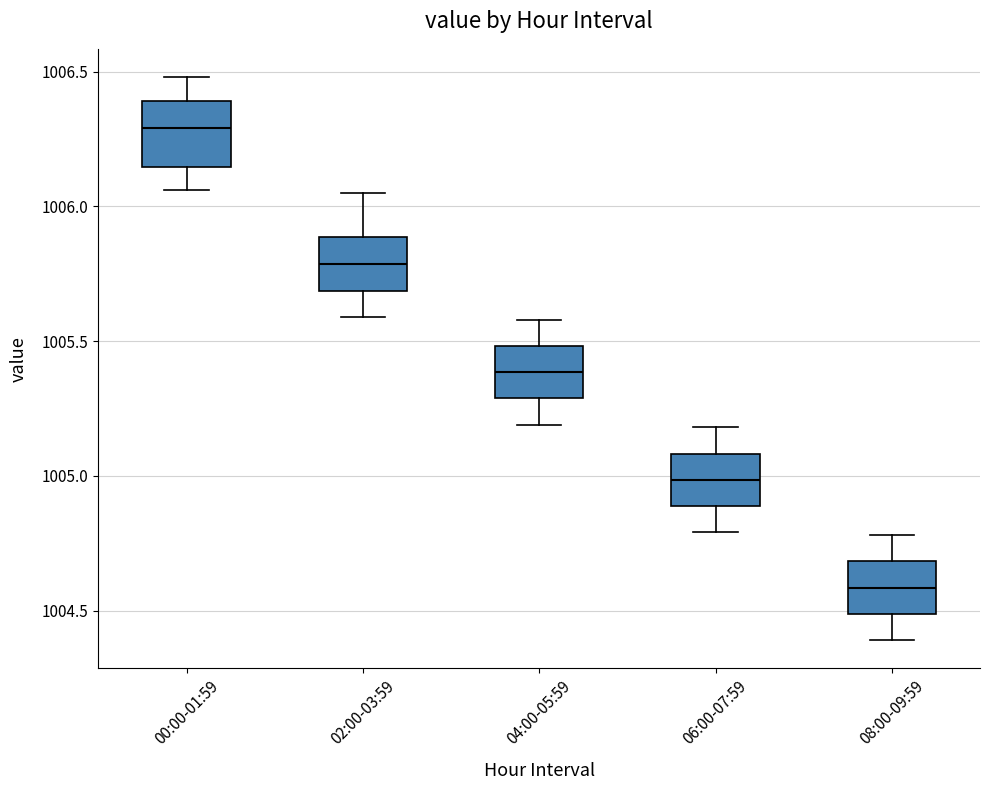

Reading left to right, read every box against the y-axis: the position of its median line, the range the box covers, and the ends of its whiskers. The values are not printed on the chart, so give them approximately, as read against the axis.

00:00-01:59: median 1006.30, box 1006.15 to 1006.40, whiskers 1006.05 to 1006.50
02:00-03:59: median 1005.80, box 1005.70 to 1005.90, whiskers 1005.60 to 1006.05
04:00-05:59: median 1005.40, box 1005.30 to 1005.50, whiskers 1005.20 to 1005.60
06:00-07:59: median 1005.00, box 1004.90 to 1005.10, whiskers 1004.80 to 1005.20
08:00-09:59: median 1004.60, box 1004.50 to 1004.70, whiskers 1004.40 to 1004.80